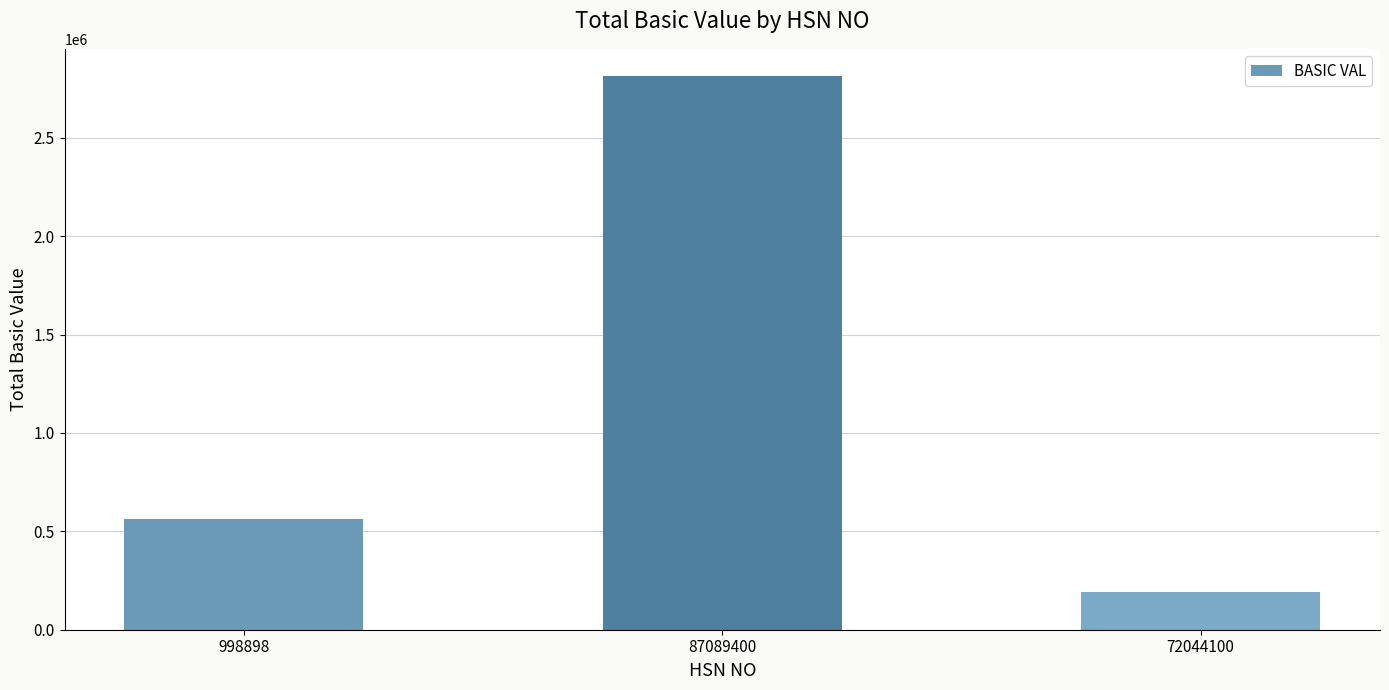

What is the change in value from 998898 to 72044100?

-370887.6